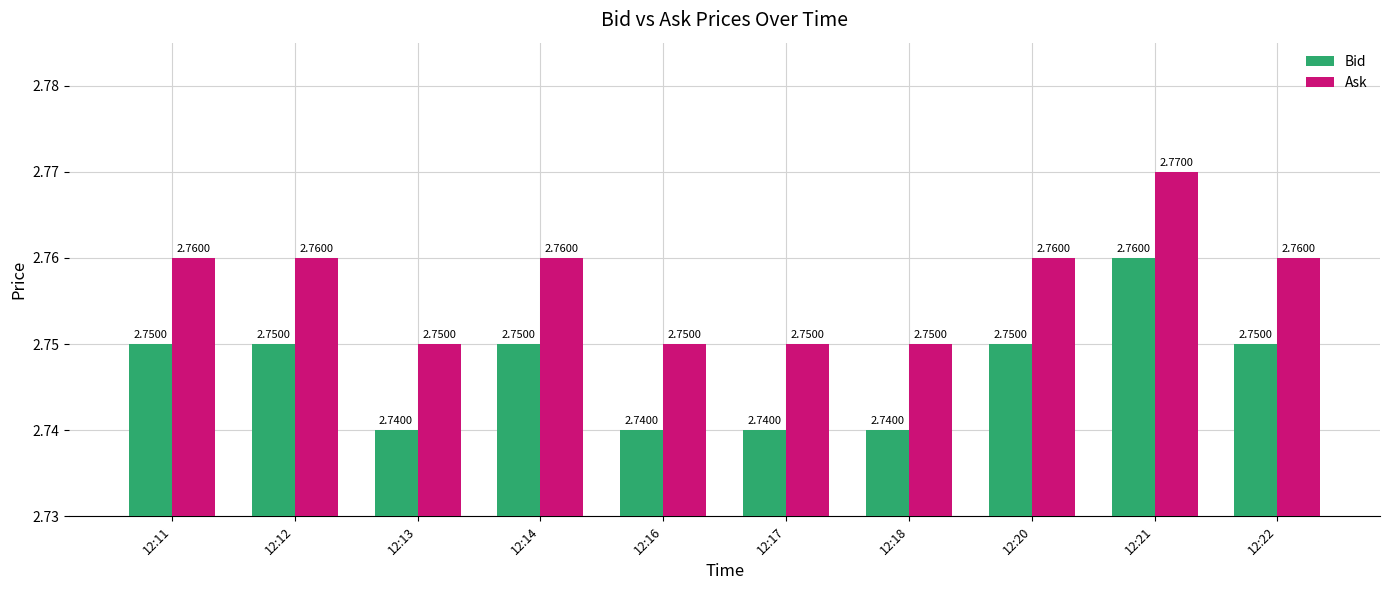

At how many categories does at least one series exceed 2?

10